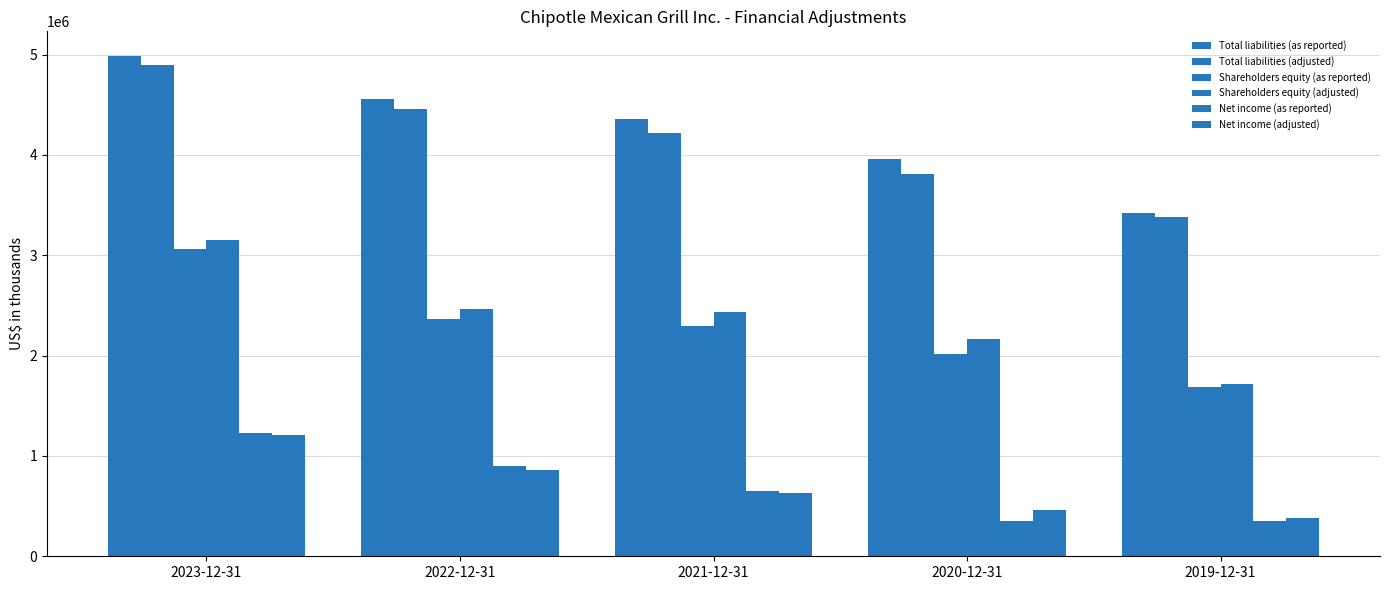

How many data points in Shareholders equity (adjusted) are less than 2439139?

2